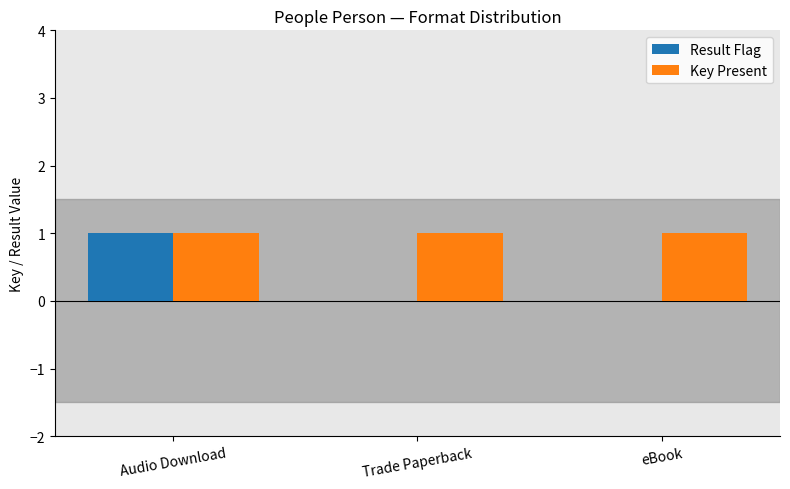

At which label does Result Flag reach its peak?

Audio Download